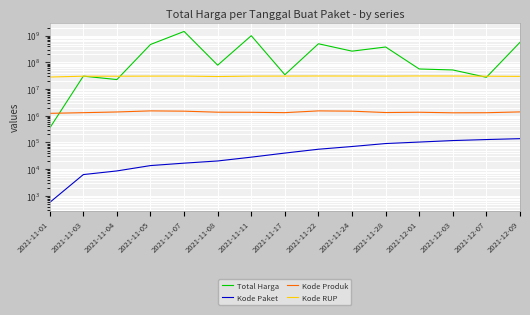

What is the label of the 2nd point from the left?

2021-11-03